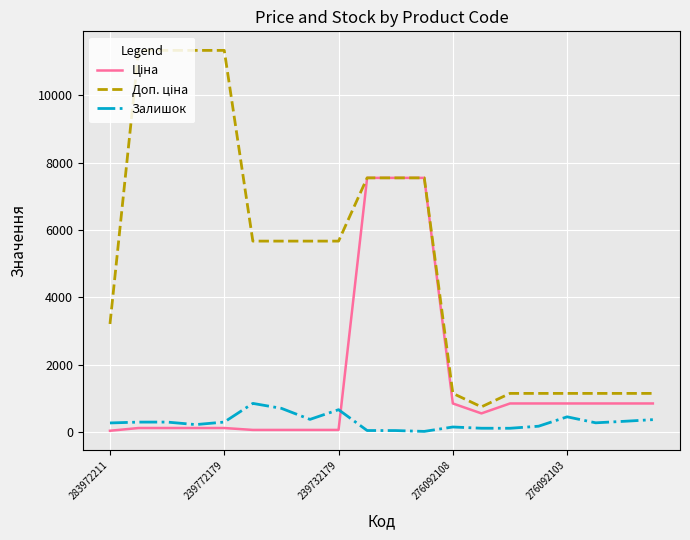

What is the greatest value displayed?

11334.0